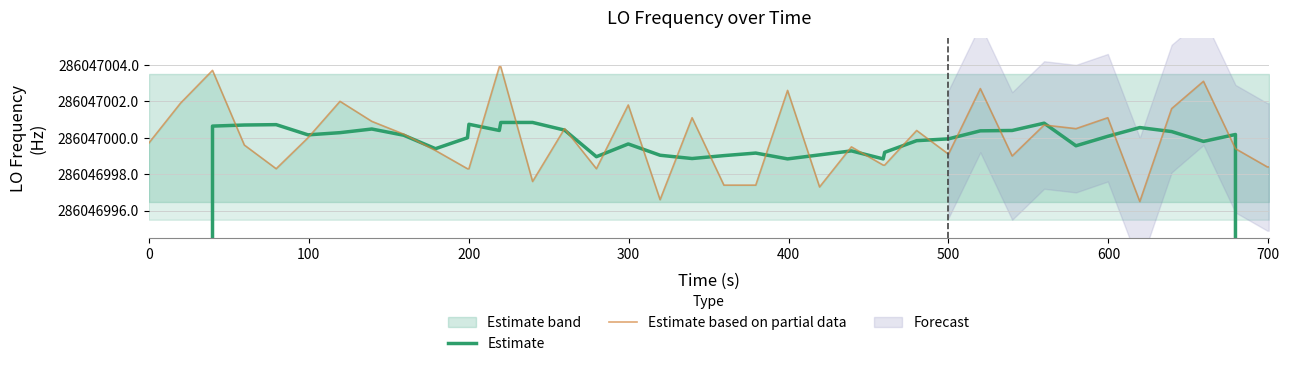

How many values in the Estimate series are below 286047000?

20